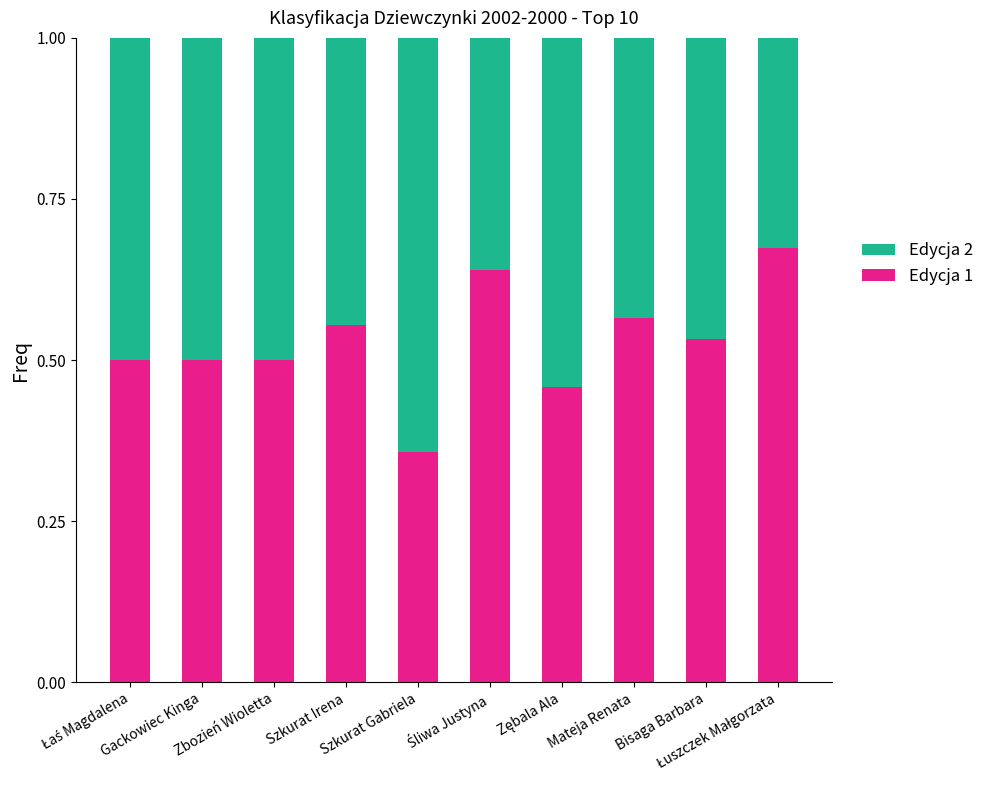

How many Edycja 1 values are between 0 and 1?

10